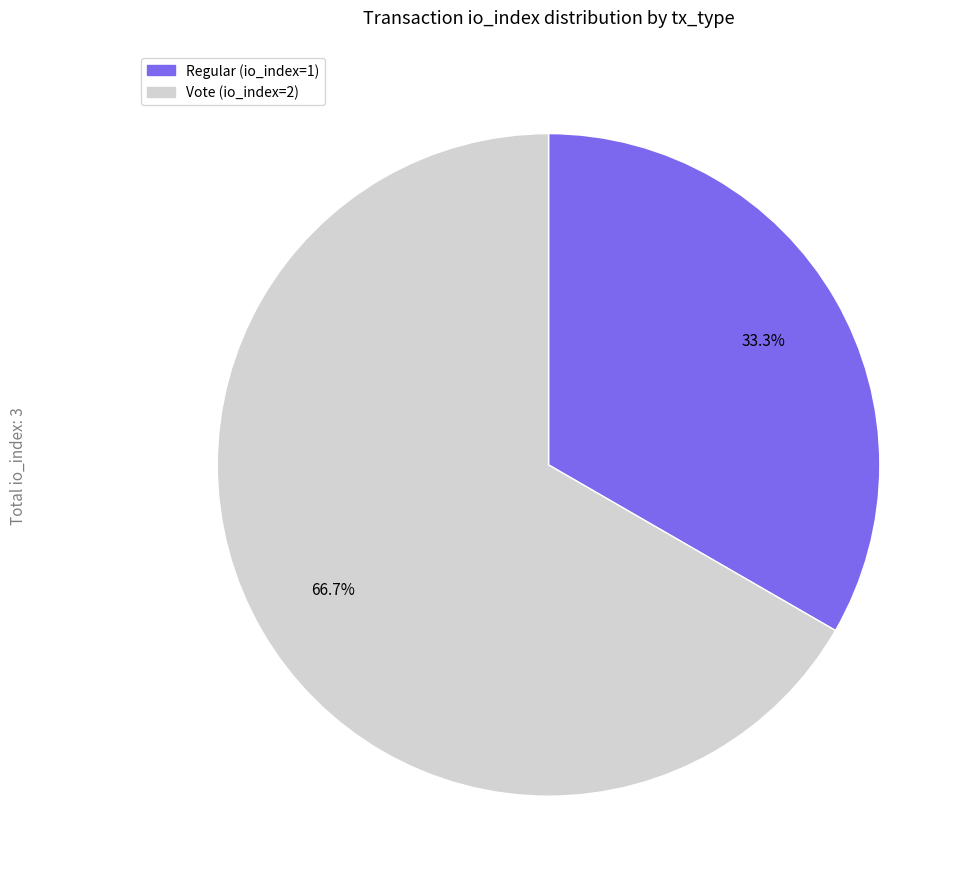

Between Vote and Regular, which is larger?

Vote